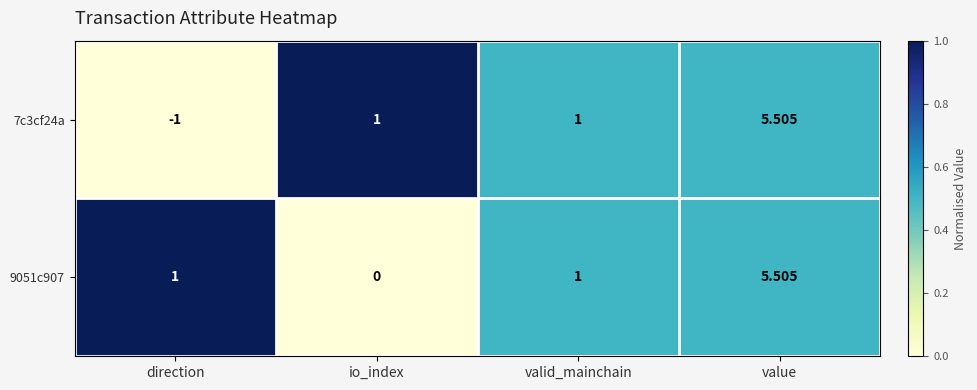

At which category does the chart reach its peak across all series?

value